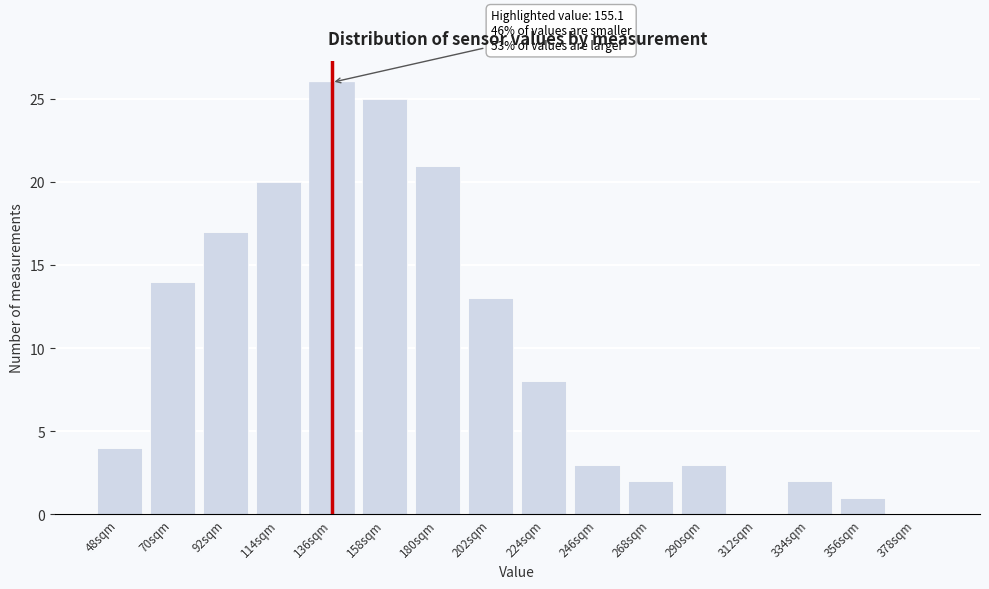

Reading left to right, what are all the values shown in this chart?

48sqm=4	70sqm=14	92sqm=17	114sqm=20	136sqm=26	158sqm=25	180sqm=21	202sqm=13	224sqm=8	246sqm=3	268sqm=2	290sqm=3	312sqm=0	334sqm=2	356sqm=1	378sqm=0